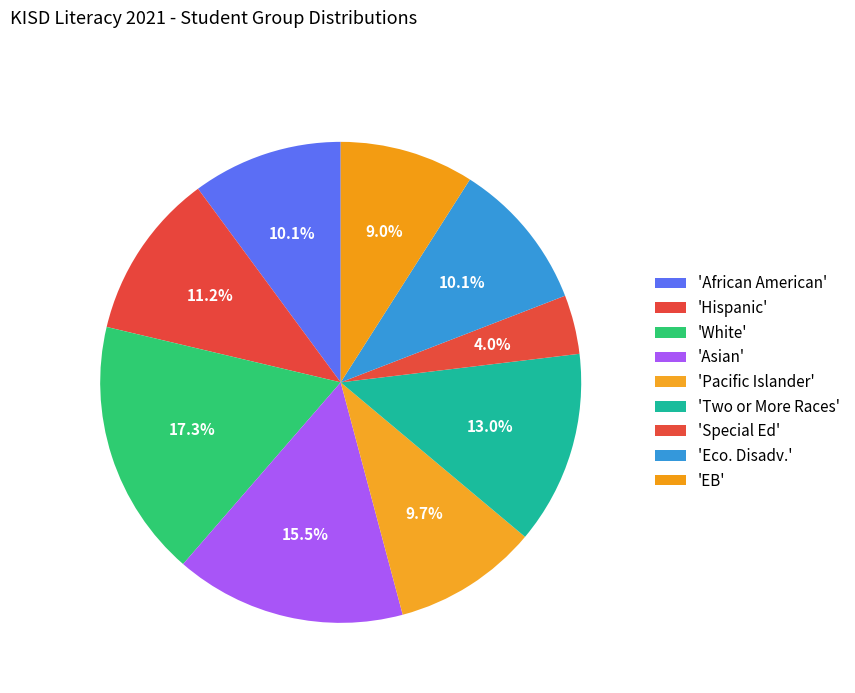

How many segments does this pie chart have?

9